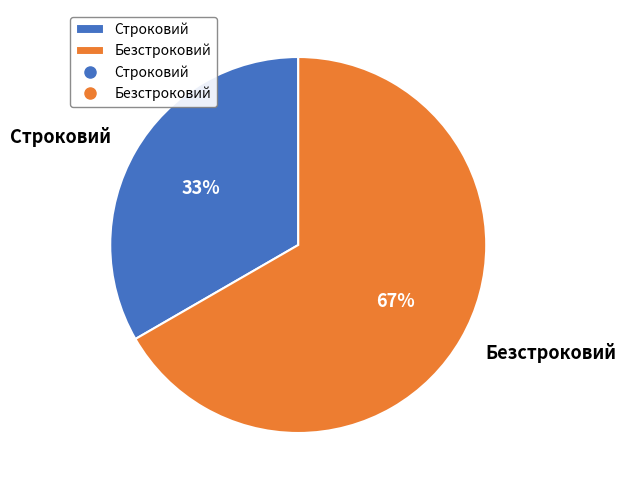

Between Безстроковий and Строковий, which is larger?

Безстроковий